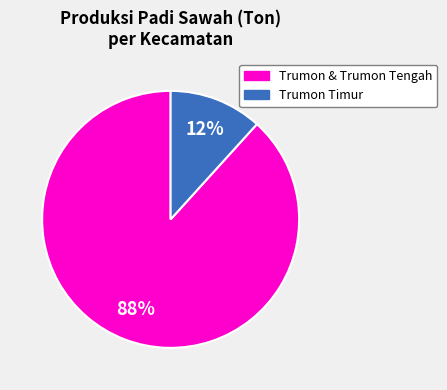

Is it true that Trumon Timur is 24% of the pie?

False